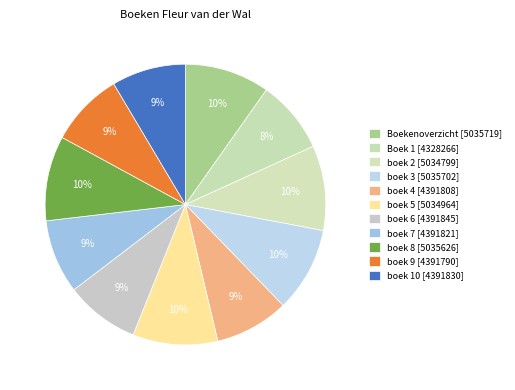

Count the number of slices in the pie.

11